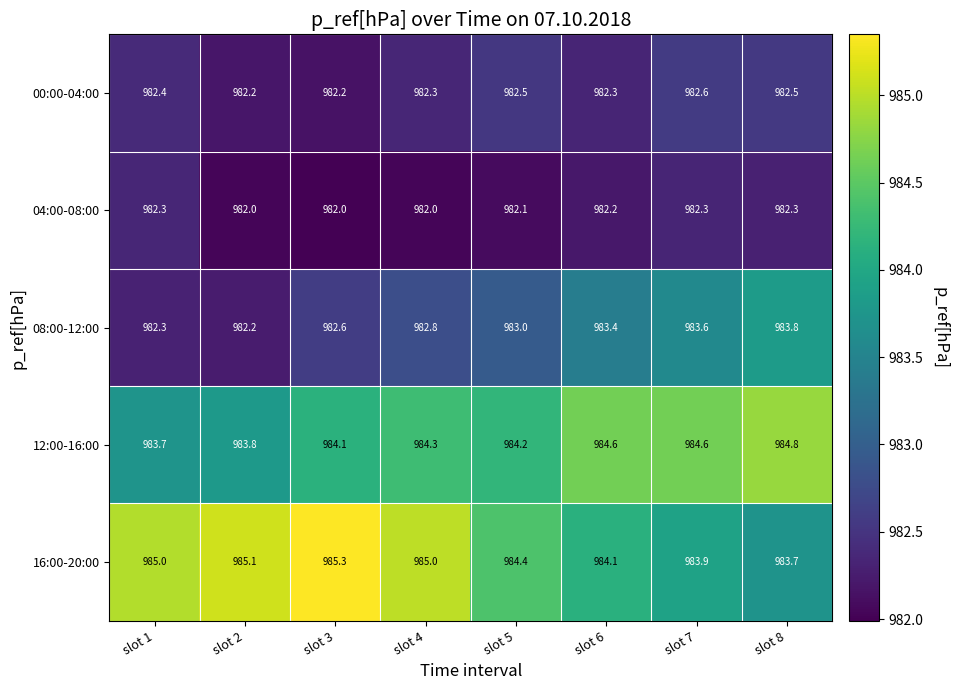

What is the sum of the 12:00-16:00 values at slot 5 and slot 7?

1968.8